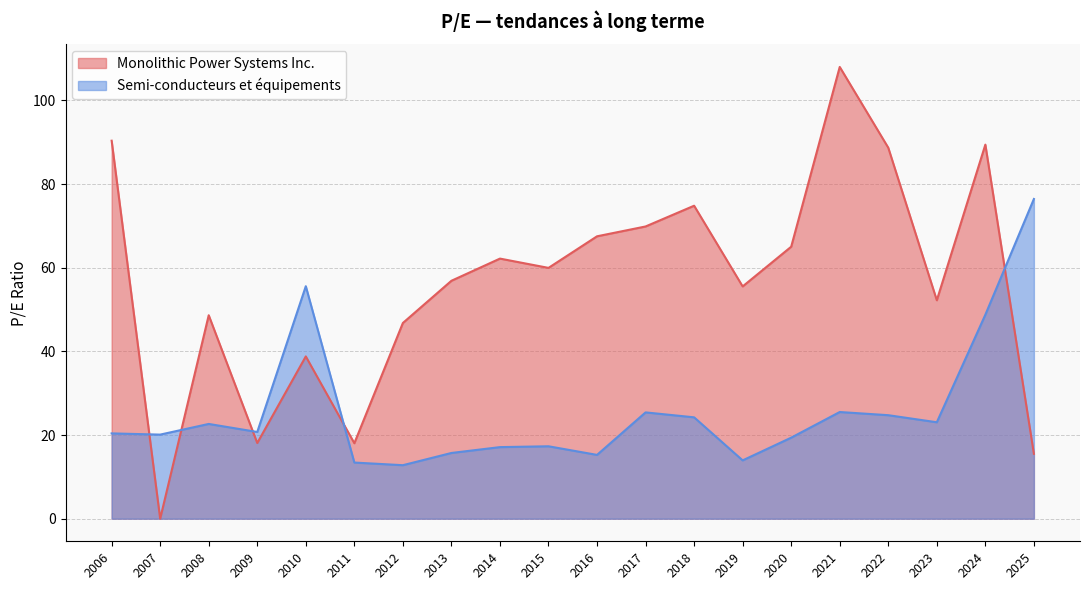

Which series changed the most between 2023 and 2015?

Monolithic Power Systems Inc.